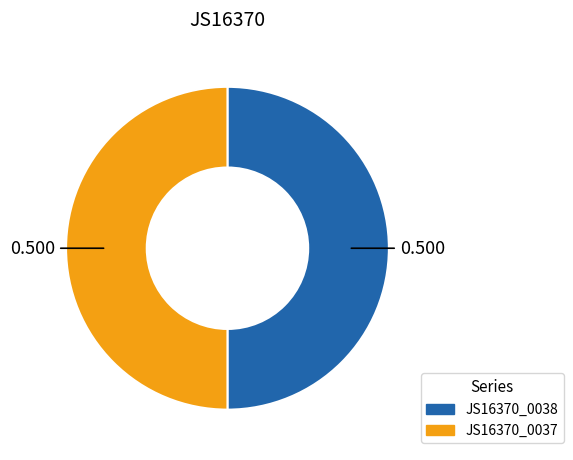

Is the sum of JS16370_0038 and JS16370_0037 greater than half?

Yes